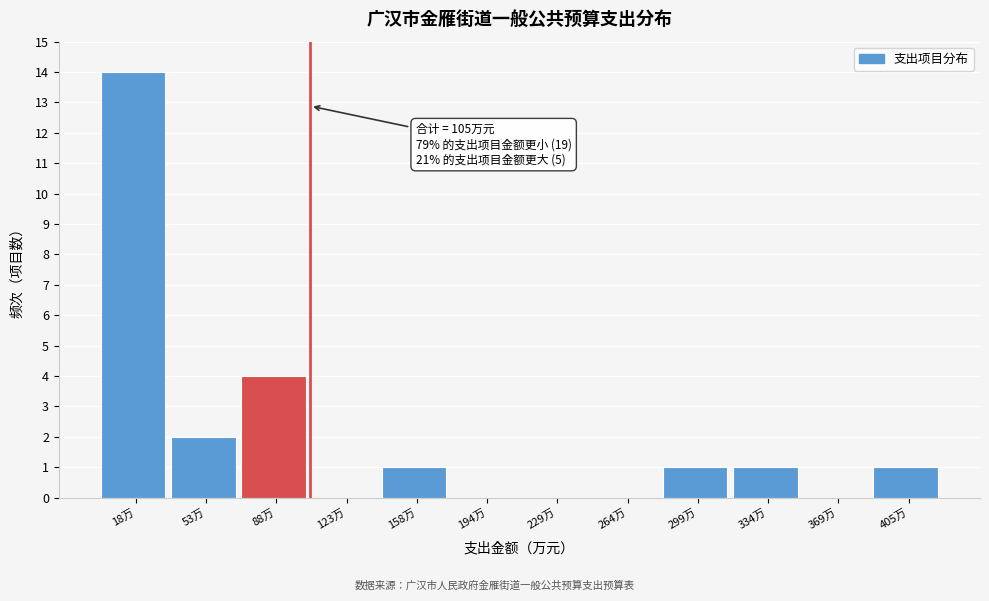

Over which range of the x-axis is the bar tallest?

0 to 35